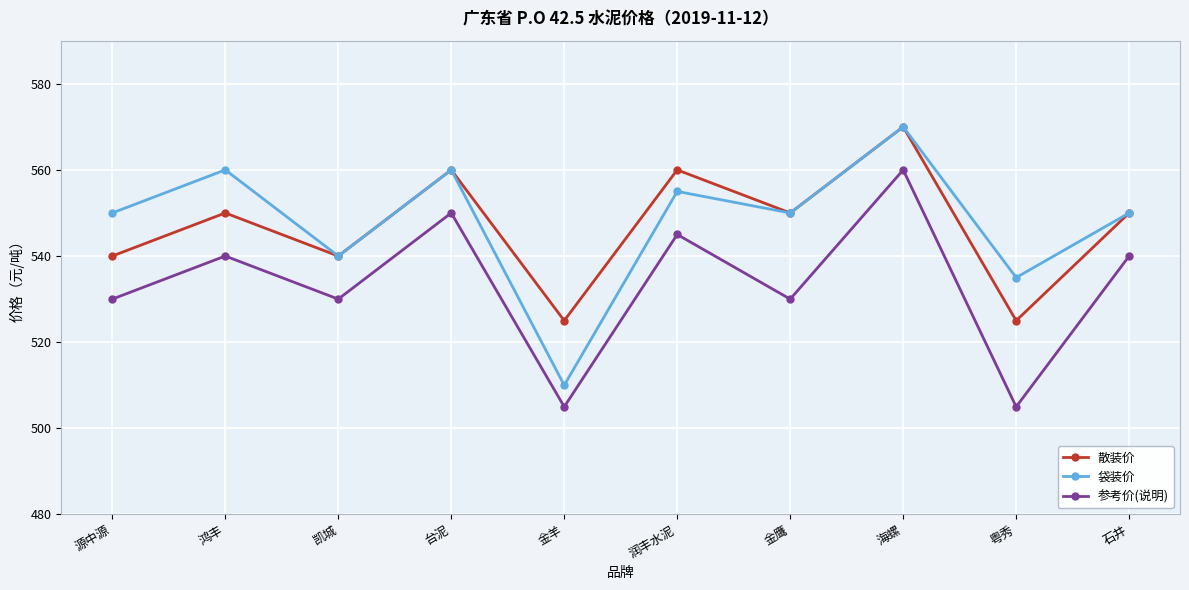

Which series has the largest total across all categories?

袋装价